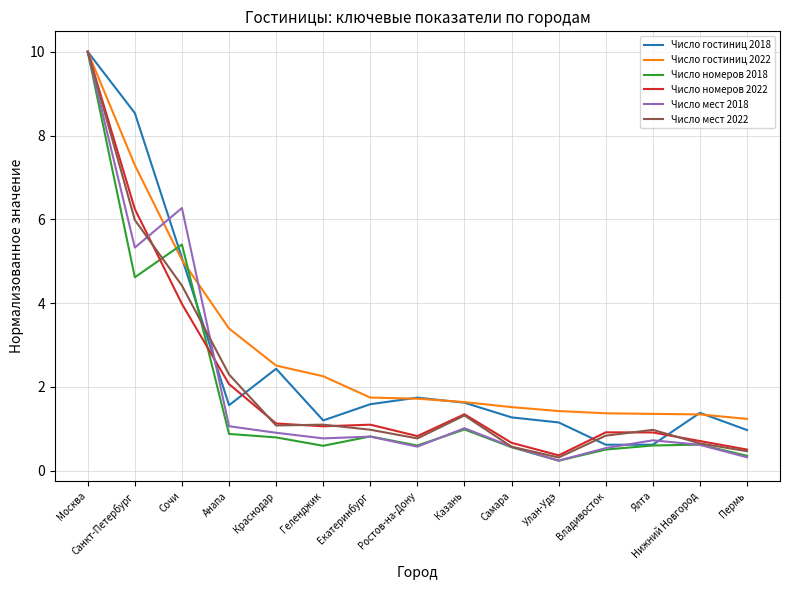

What position from the left is Владивосток?

12